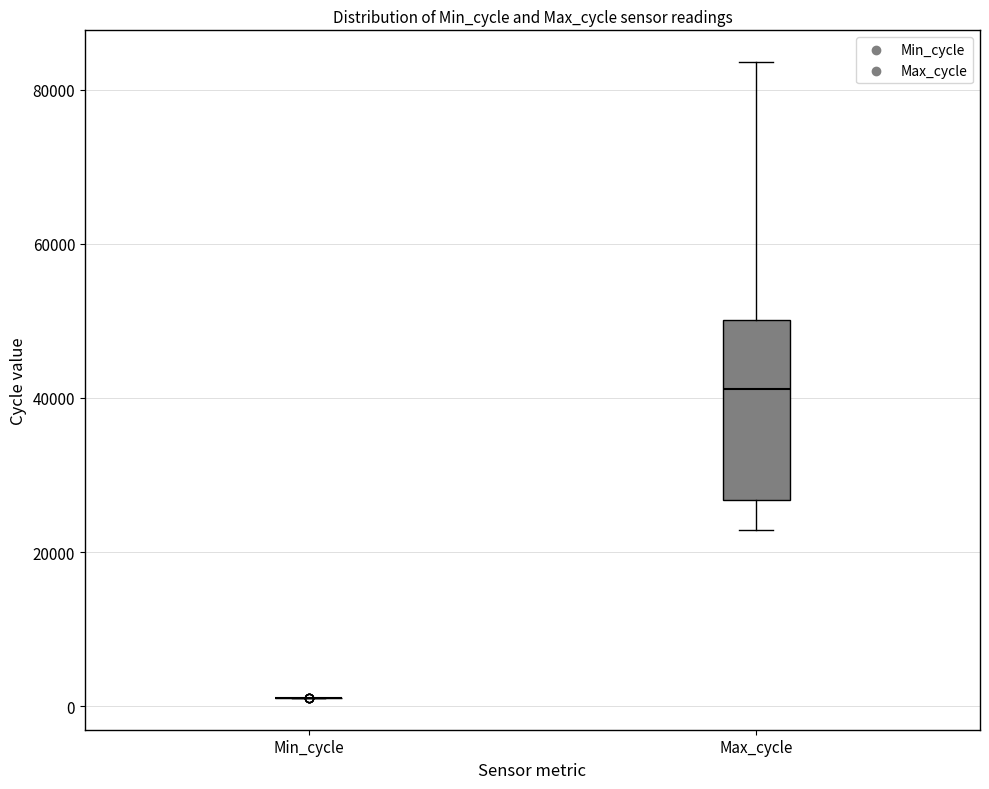

Comparing the boxes themselves (not the whiskers), which one is the tallest?

Max_cycle